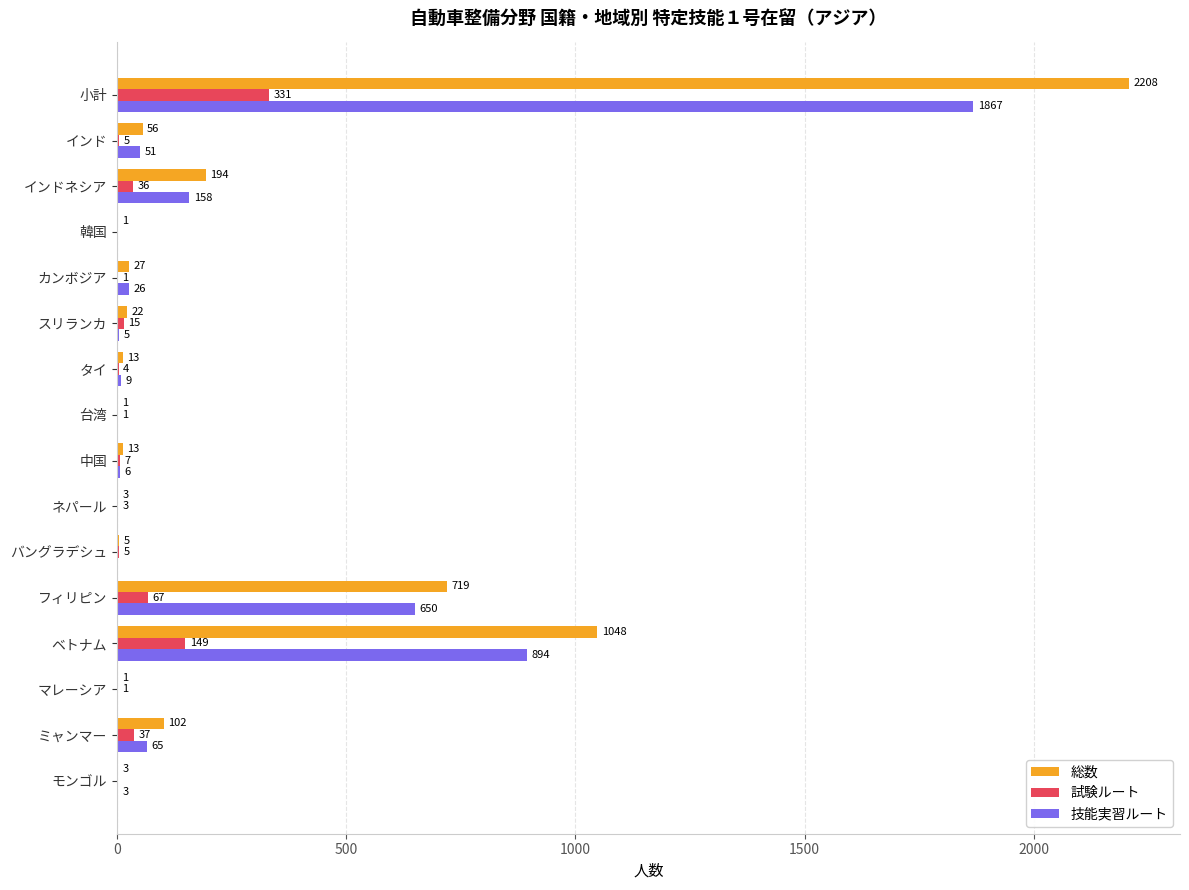

What is the sum of all 総数 values?

4416